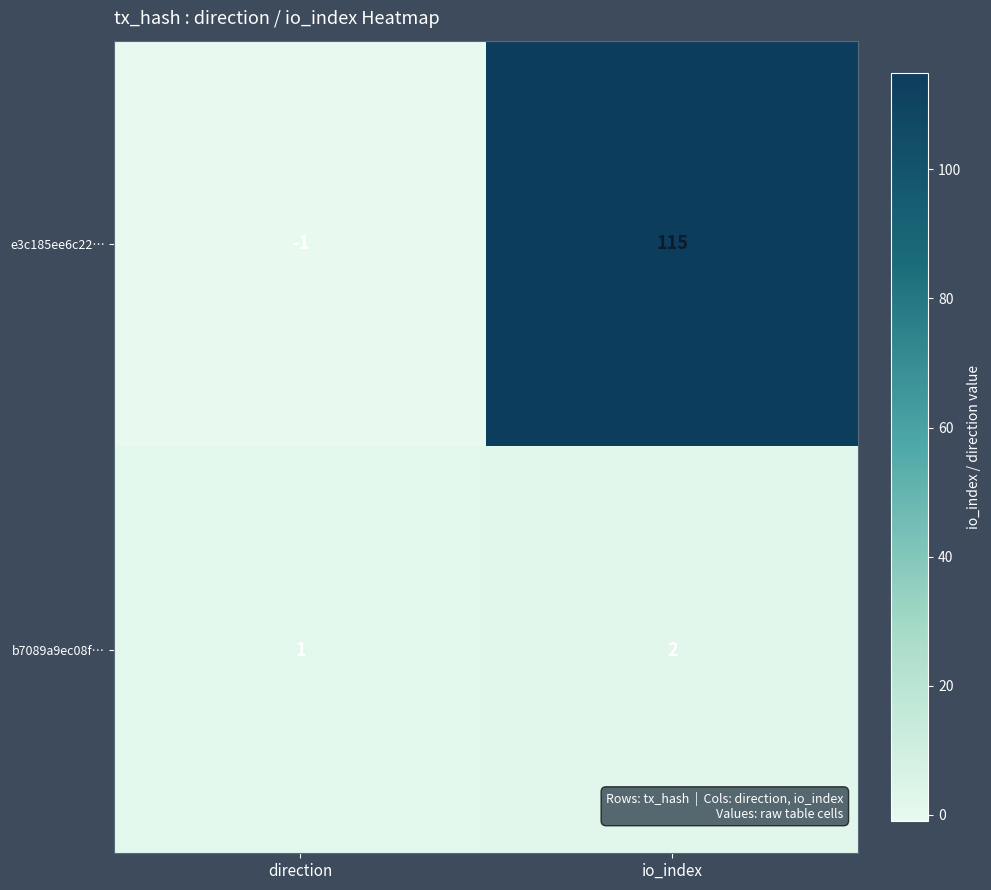

How many distinct data groups are displayed?

2